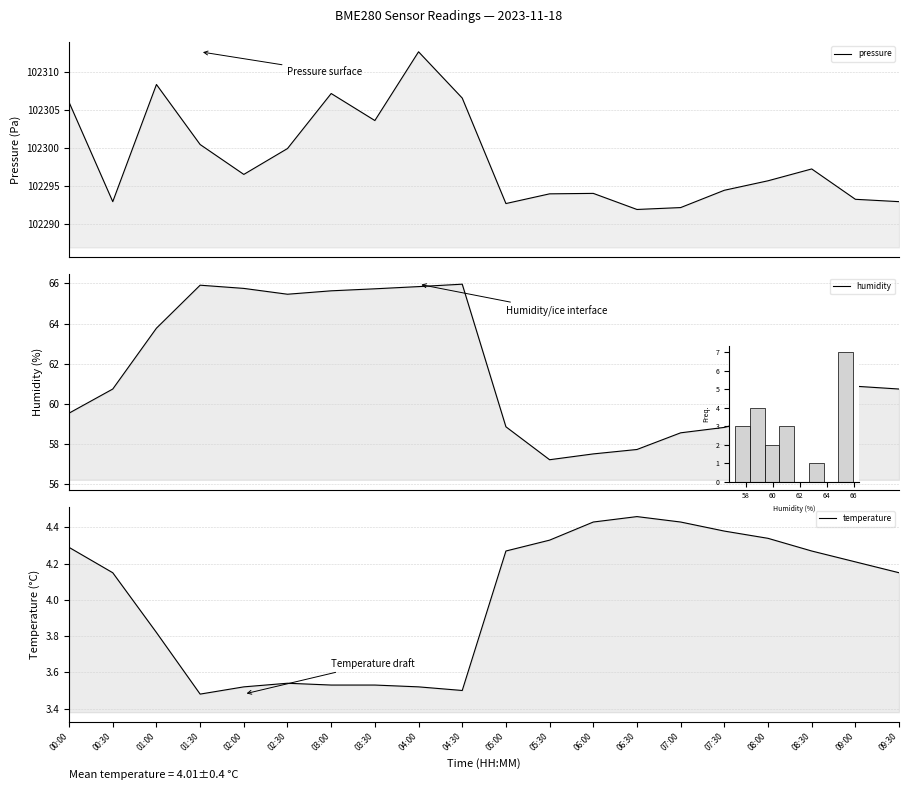

What is the difference between the maximum and minimum values in the humidity series?

8.7